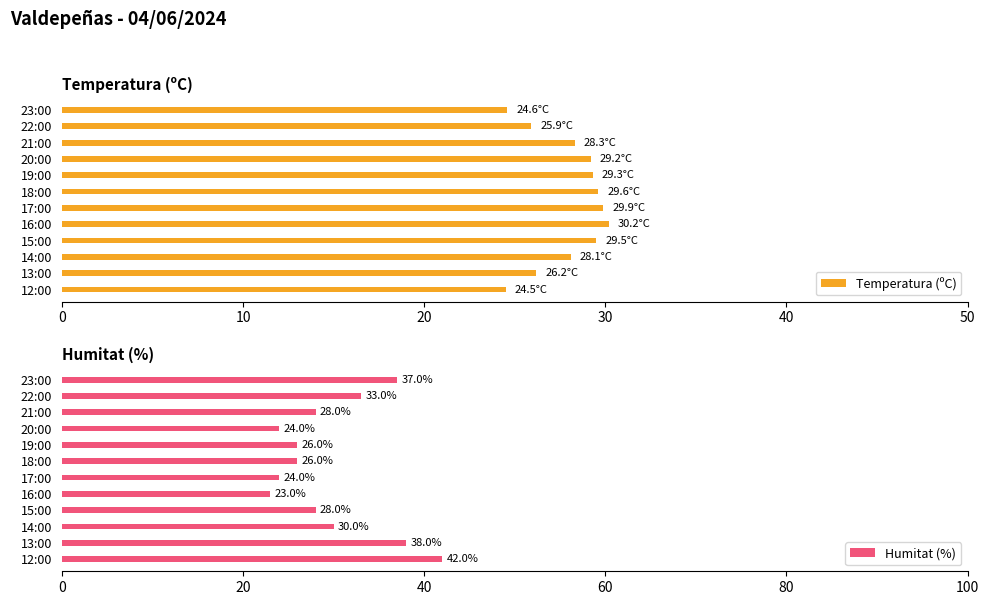

The Temperatura (ºC) series shows 14.0 at 14:00. True or false?

False